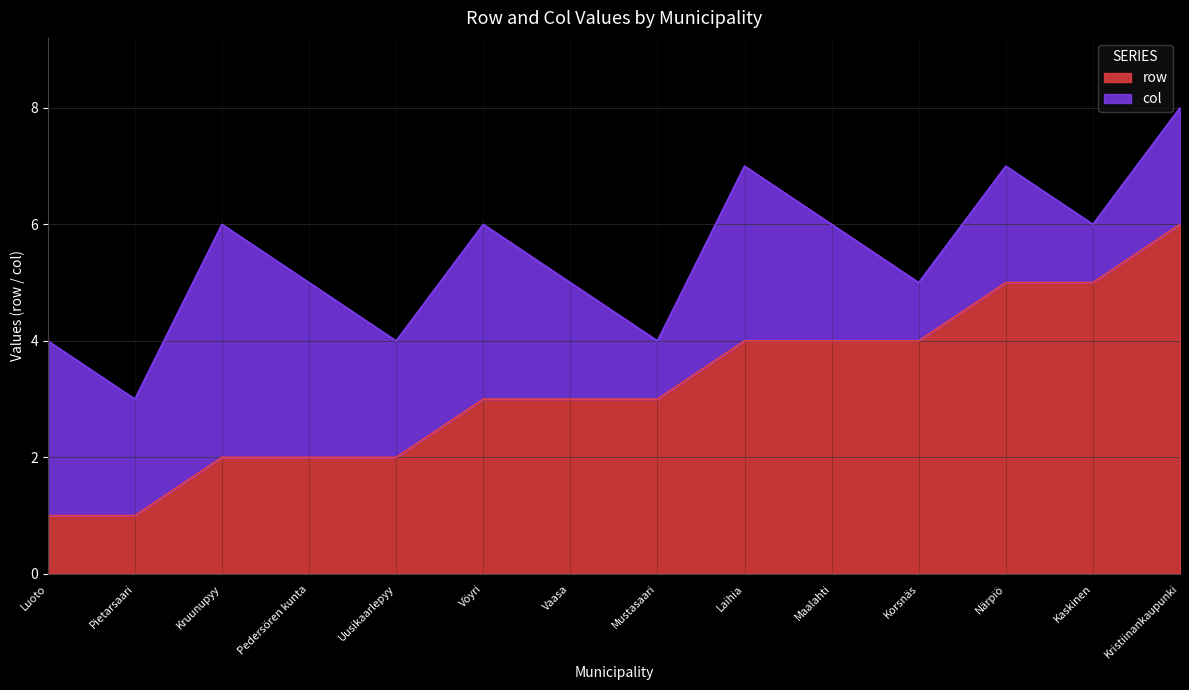

Which has a higher value, Korsnäs or Luoto?

Korsnäs